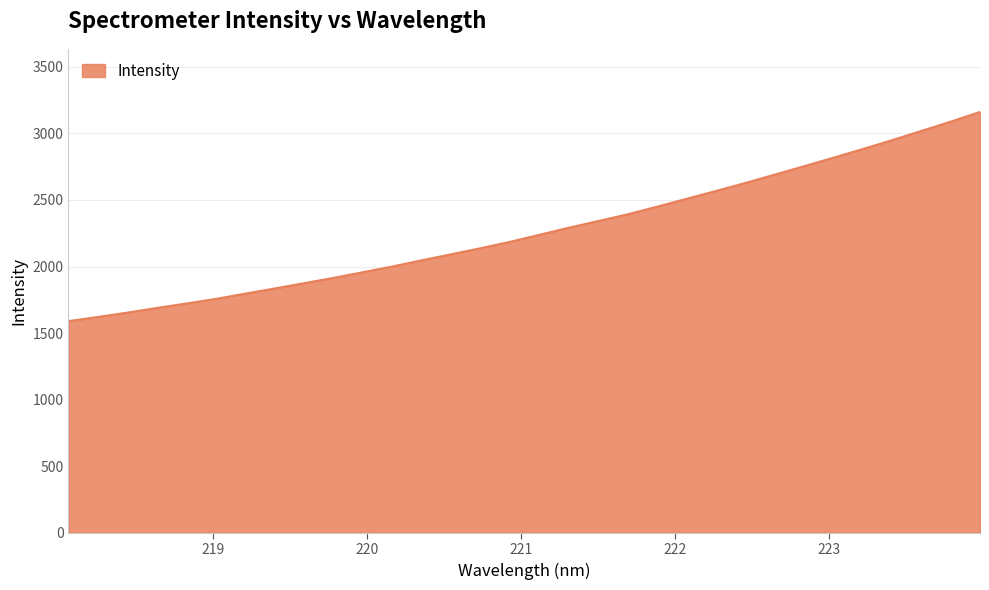

What is the smallest value displayed?

1590.0